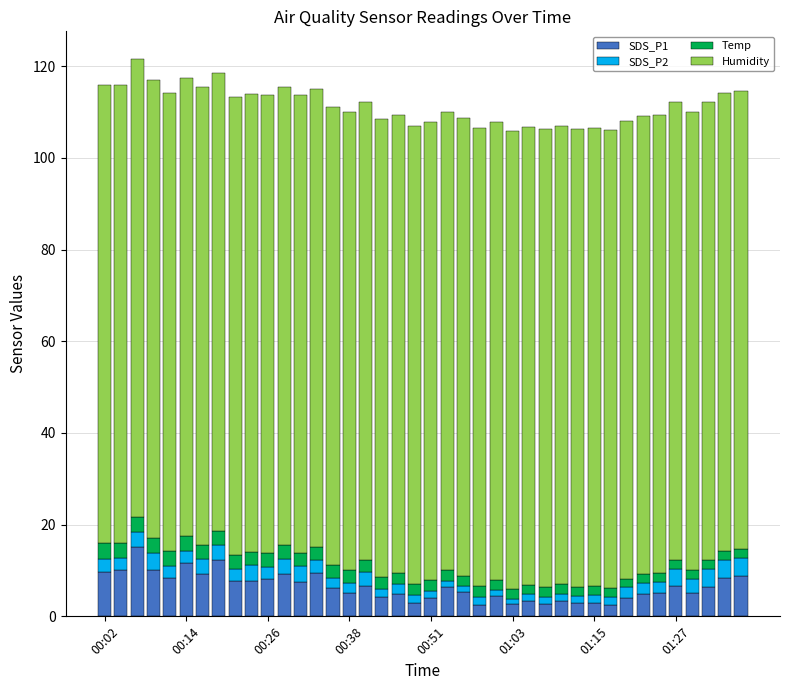

What is the difference between the maximum and minimum values in the SDS_P1 series?

12.7